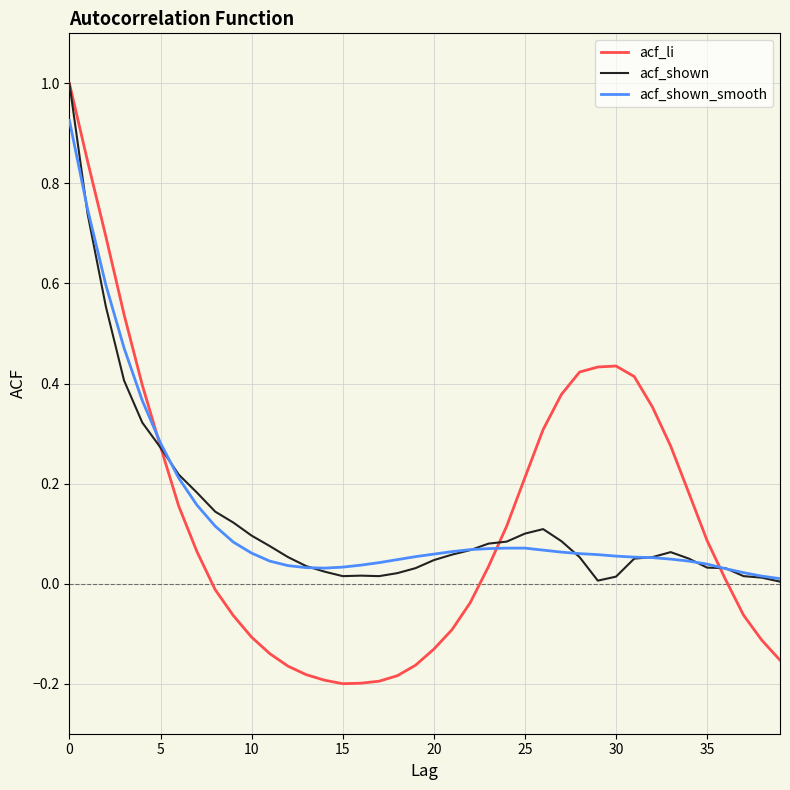

Does the chart display data point markers on the line(s)?

No